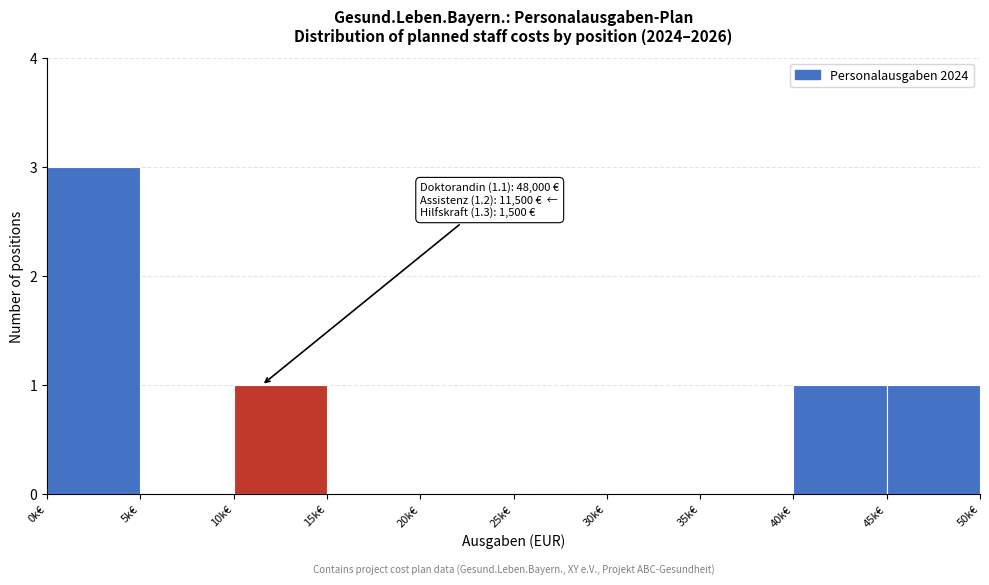

Reading left to right, transcribe all the data shown in this chart.

0k€=3	5k€=0	10k€=1	15k€=0	20k€=0	25k€=0	30k€=0	35k€=0	40k€=1	45k€=1